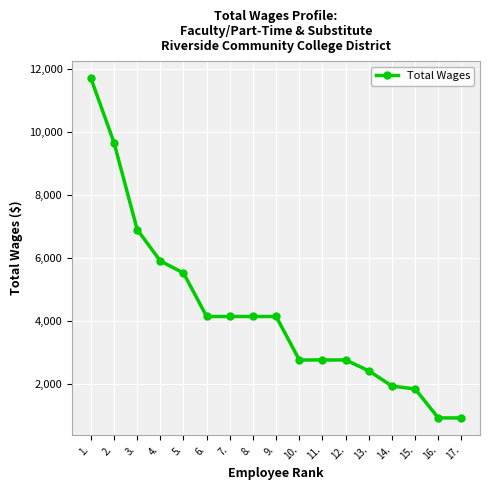

Is this an area chart (filled region under the line)?

No